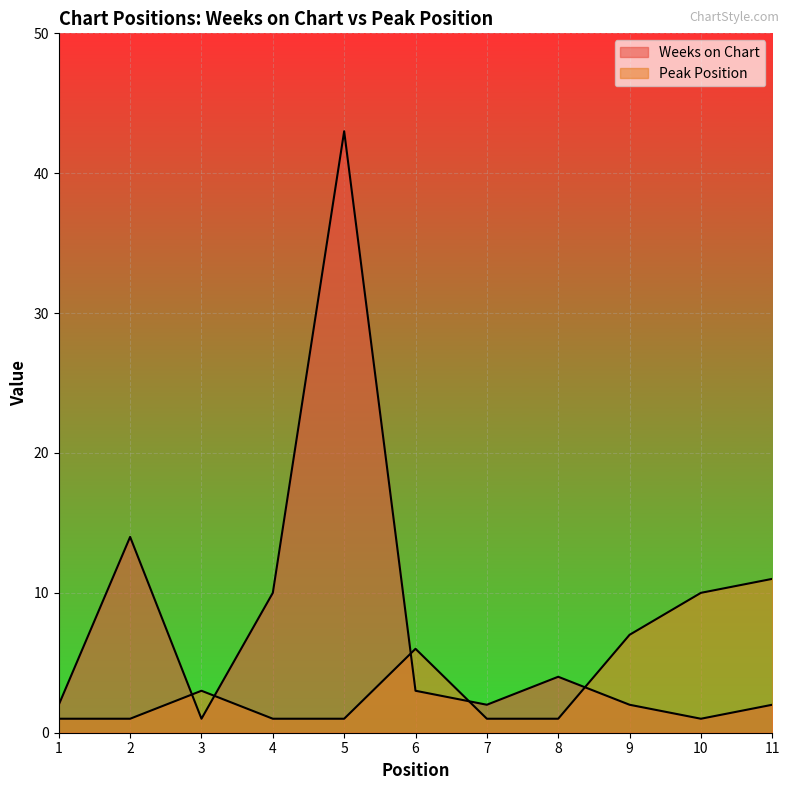

Which series has the largest total across all categories?

Weeks on Chart